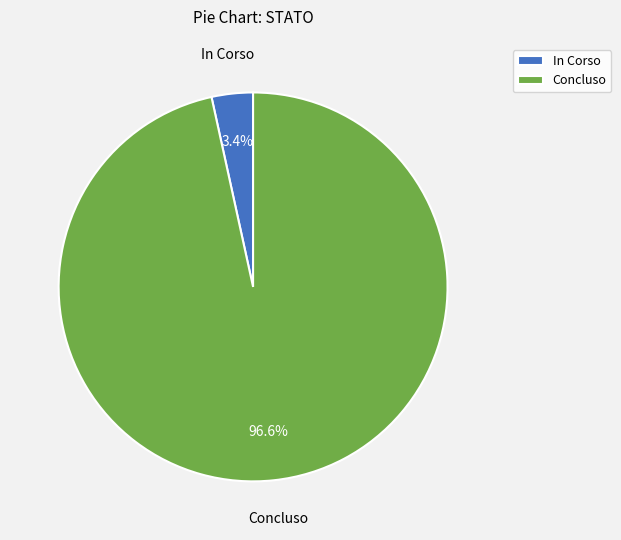

Which slice is the largest?

Concluso